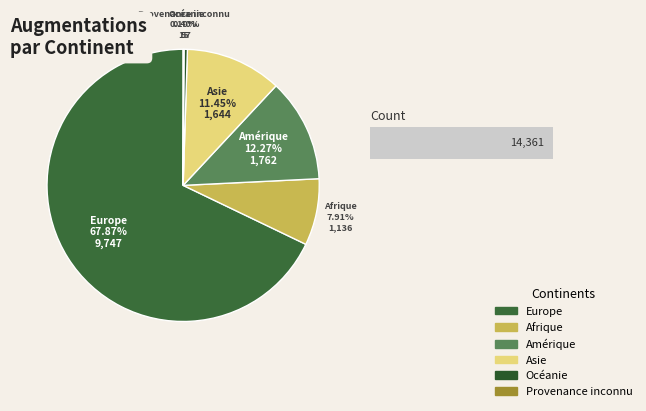

How many slices are in this pie chart?

6